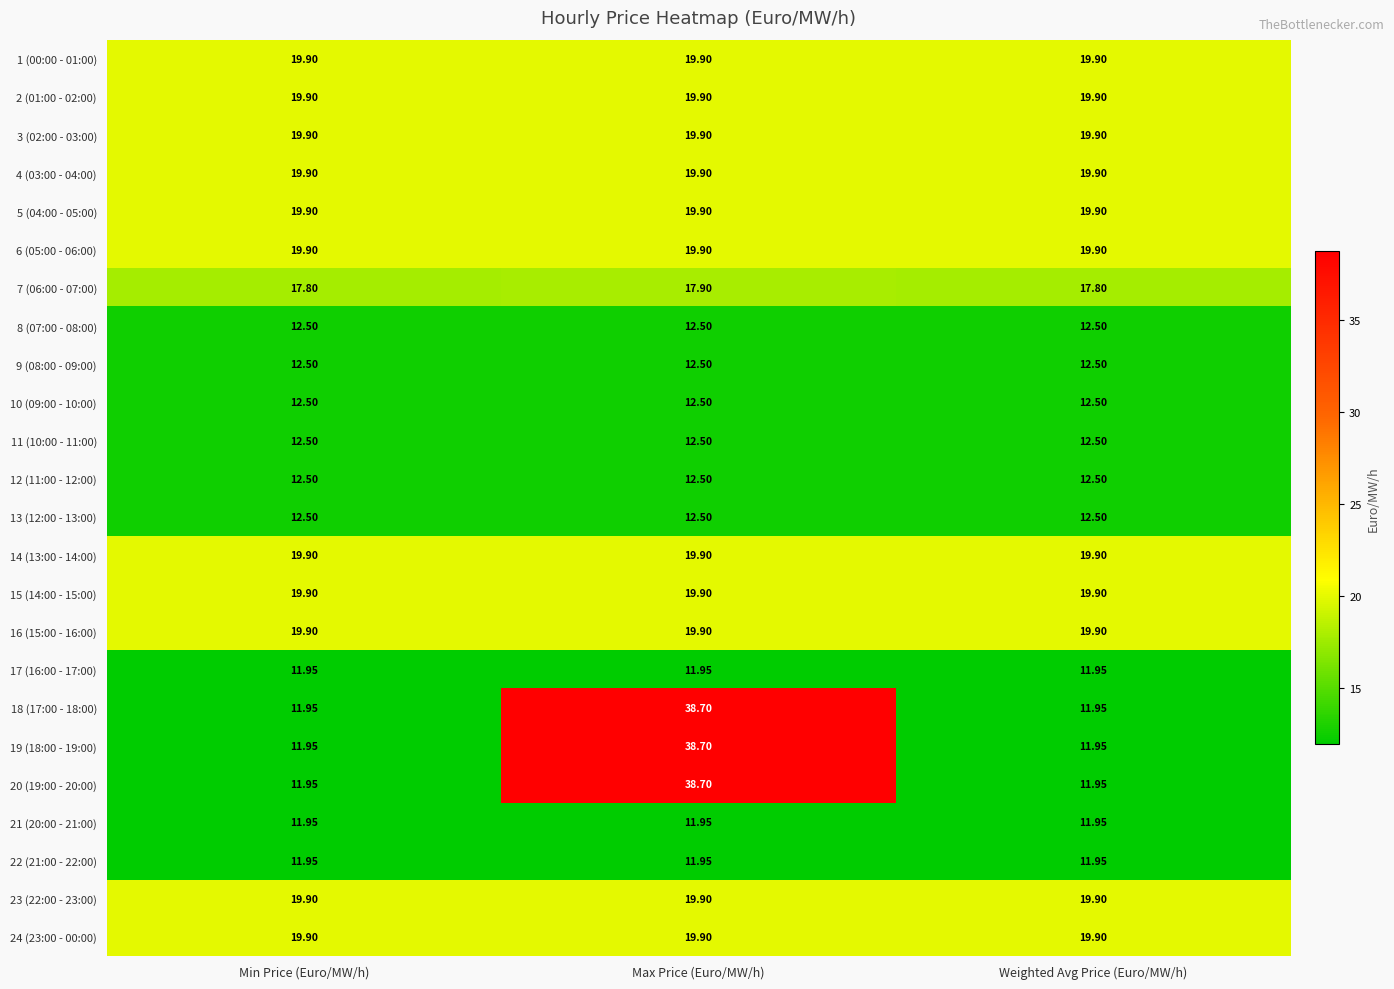

Which label corresponds to the largest value in the chart?

Max Price (Euro/MW/h)